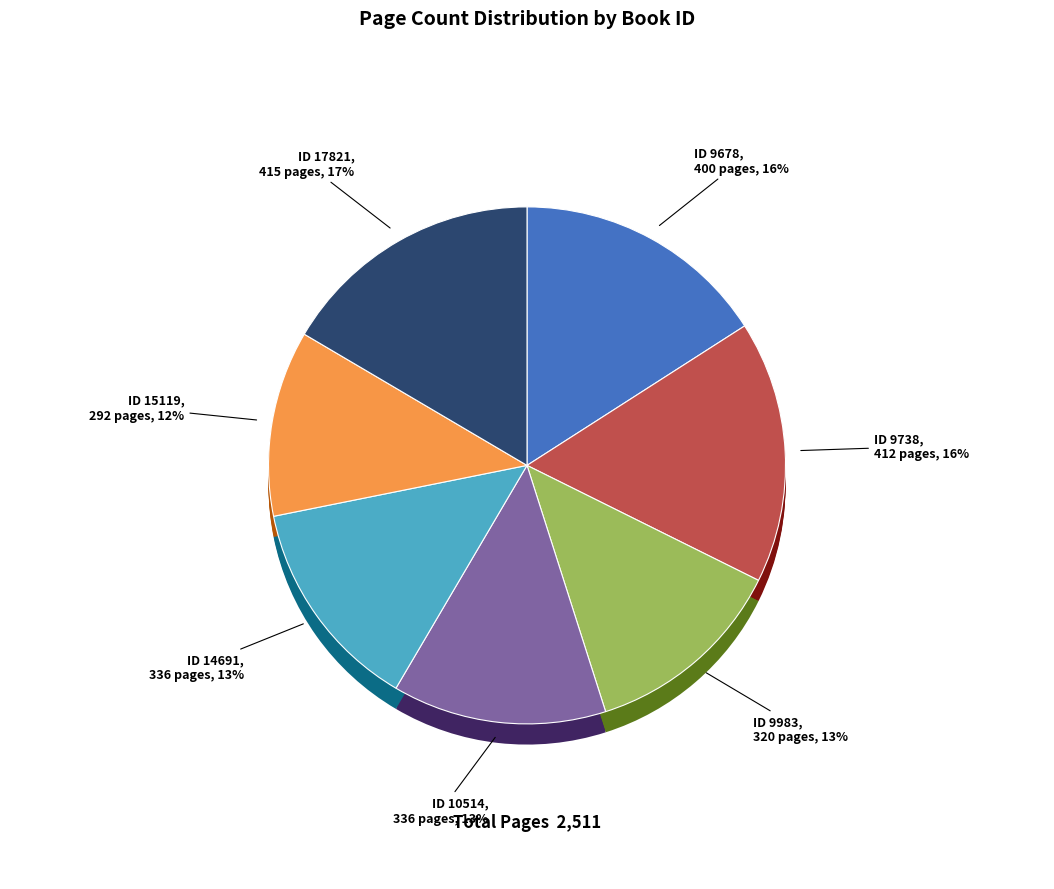

Which has a higher value, 14691 or 15119?

14691